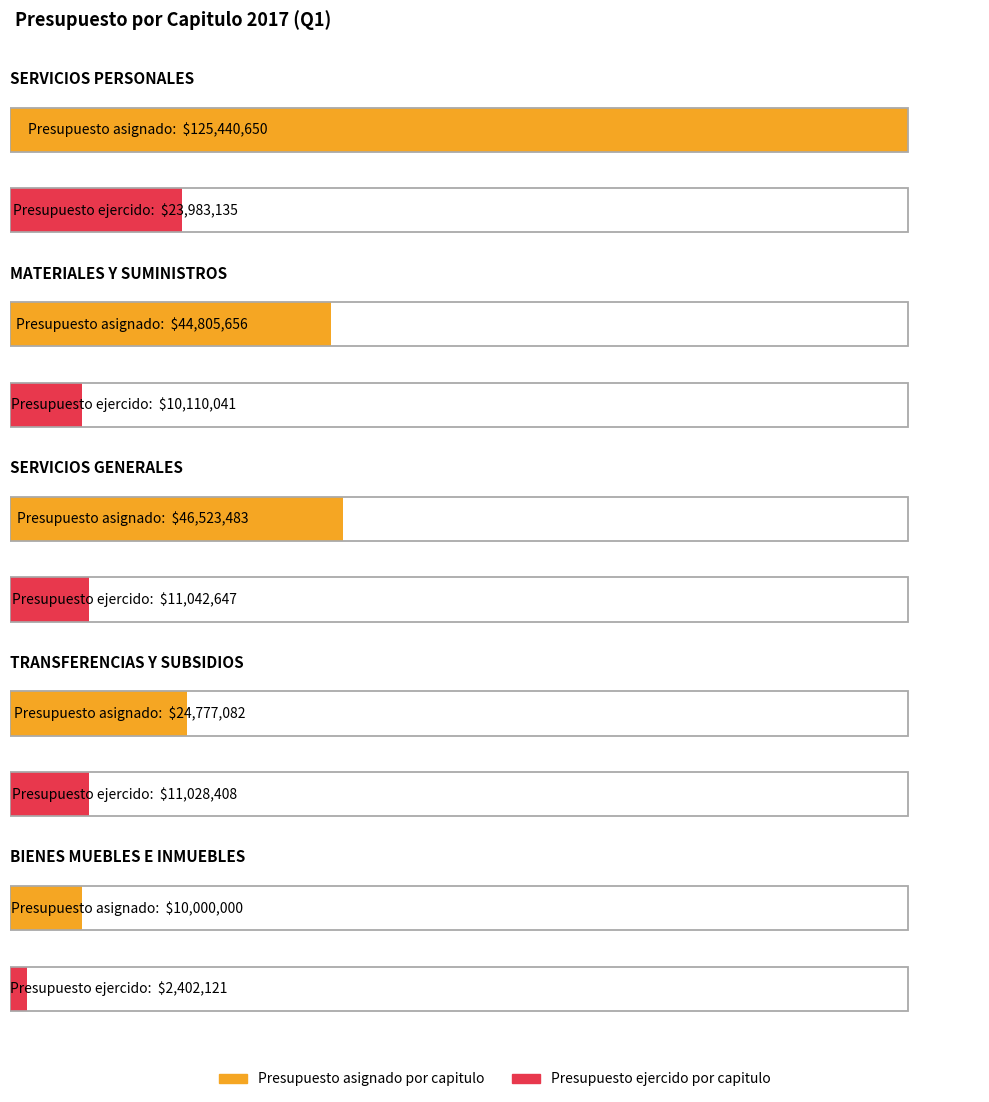

What is the sum of the Presupuesto ejercido por capitulo values at SERVICIOS PERSONALES and MATERIALES Y SUMINISTROS?

34093176.1